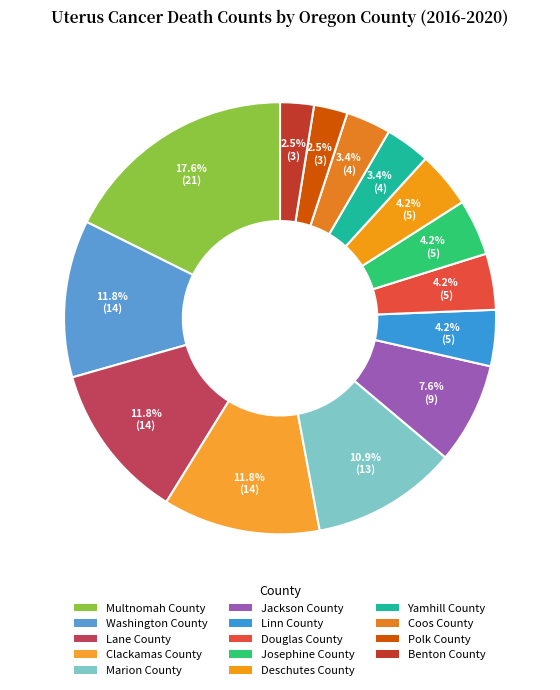

How many slices are in this pie chart?

14